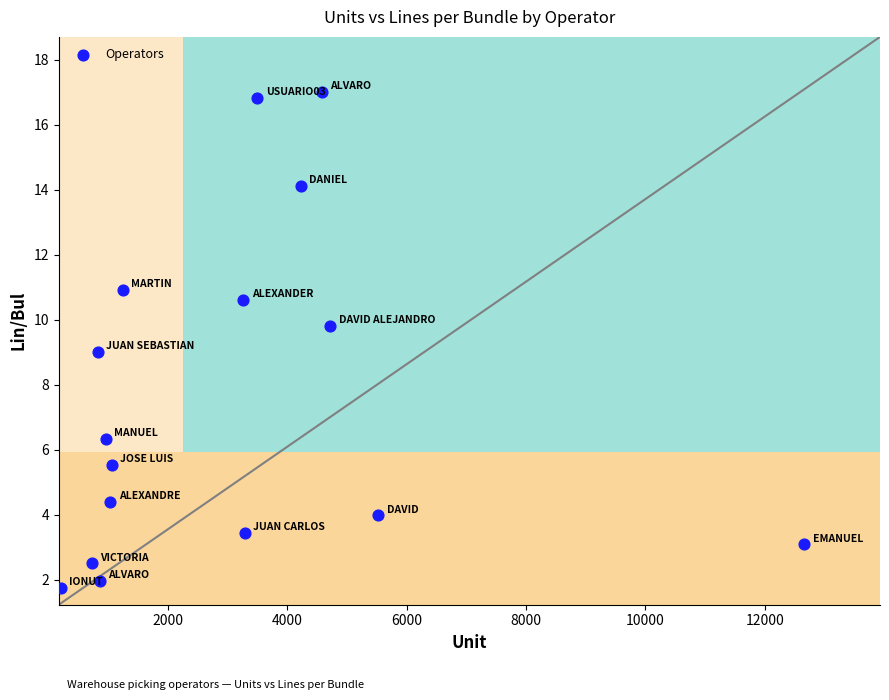

What is the range of X values (max minus min)?

12456.0